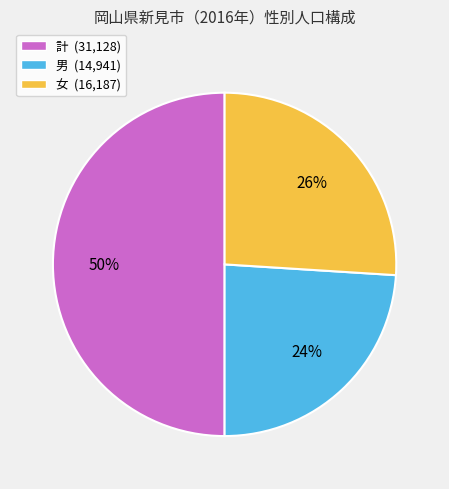

Rank the categories by value from highest to lowest.

計, 女, 男